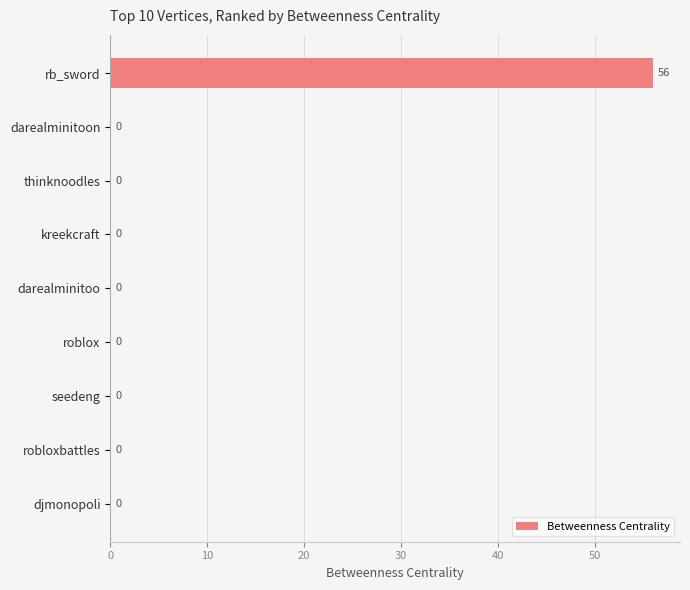

Which label corresponds to the largest value in the chart?

rb_sword